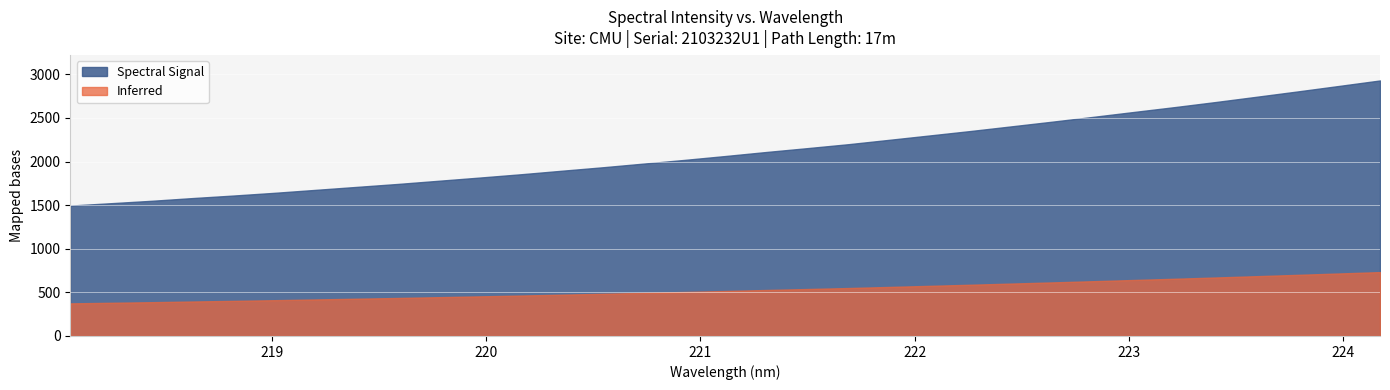

What is the difference between the values at 222.8355 and 222.0721?

213.4